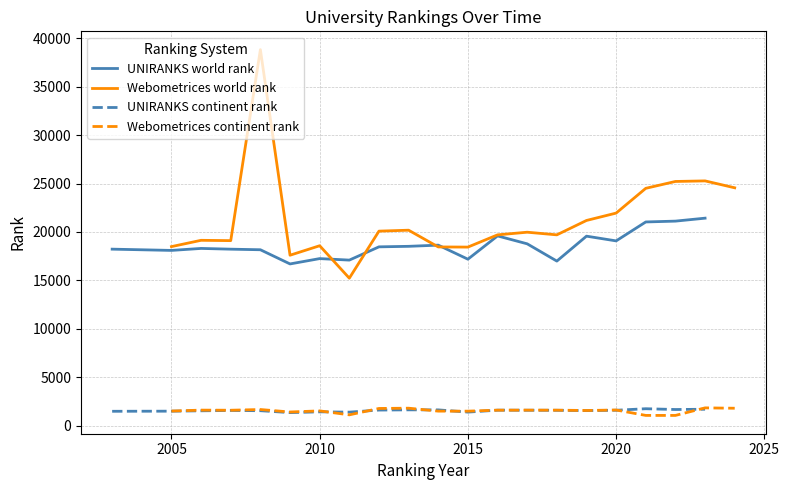

Which series ends up on top after the final intersection of UNIRANKS world rank and Webometrices world rank?

Webometrices world rank